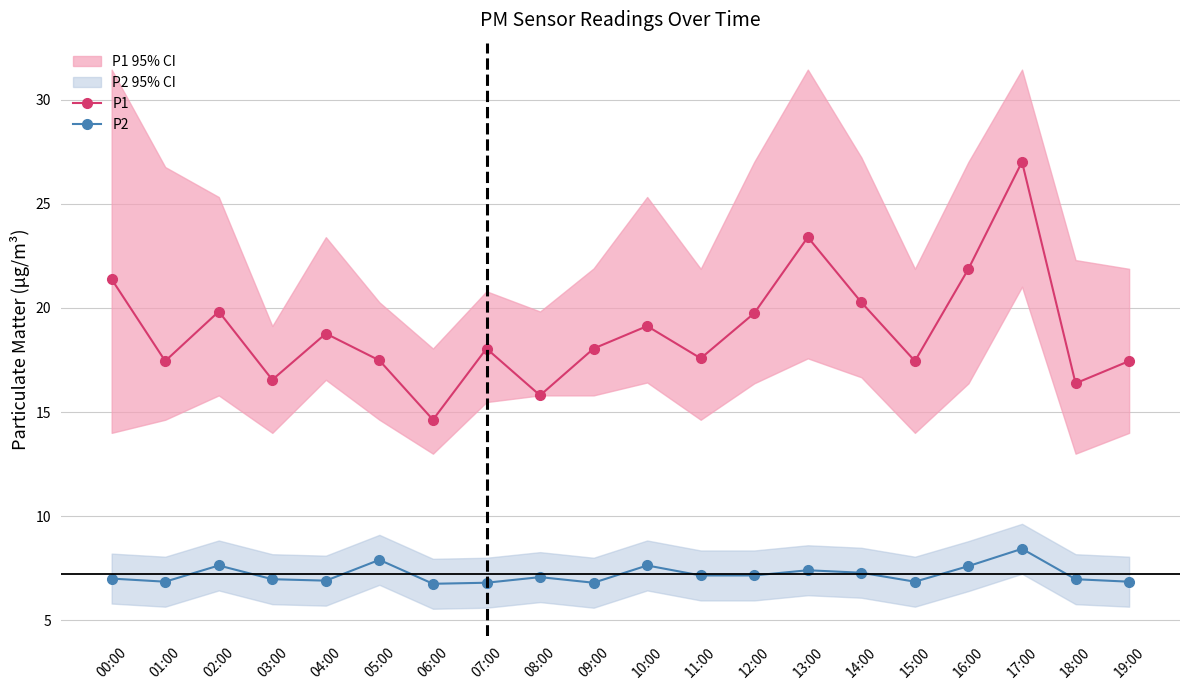

What is the average value of the P2 series?

7.2